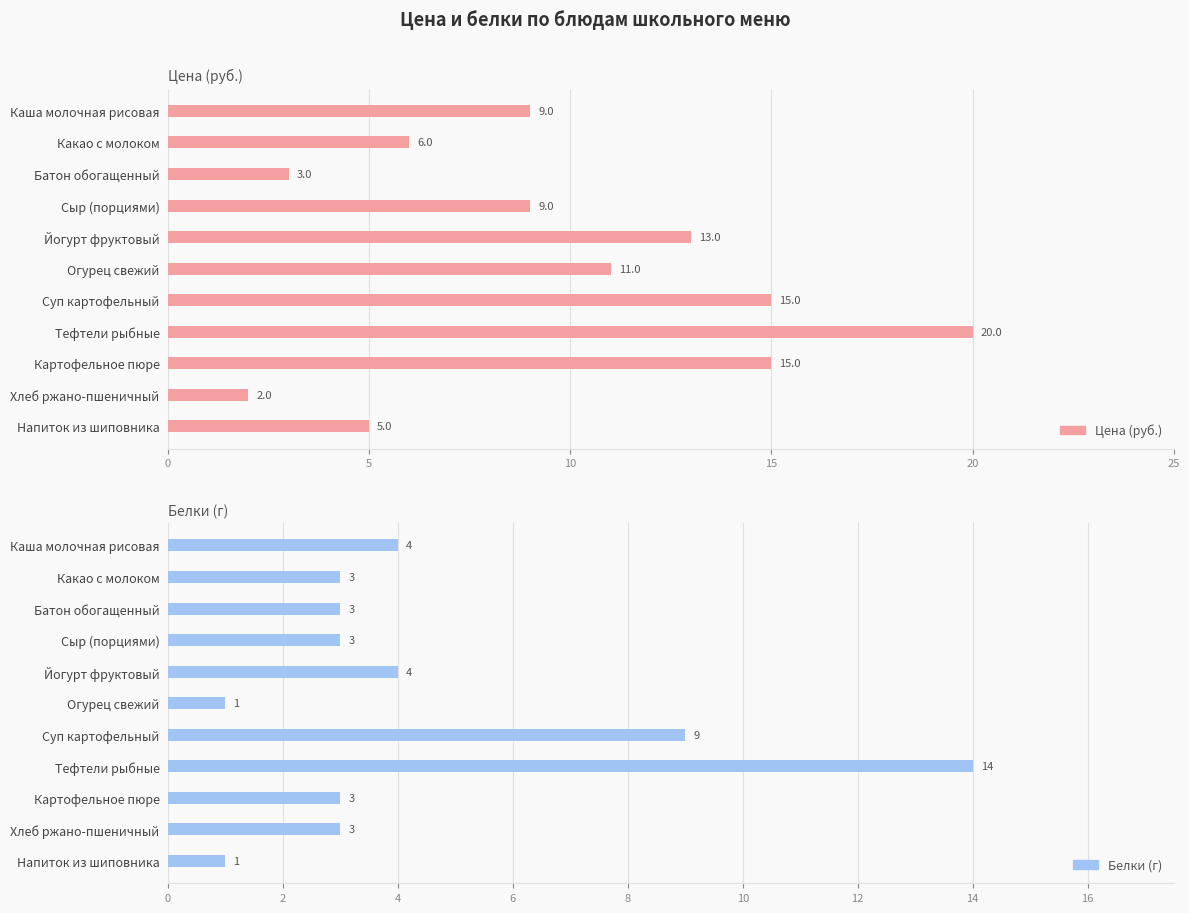

What is the sum of all Белки (г) values?

48